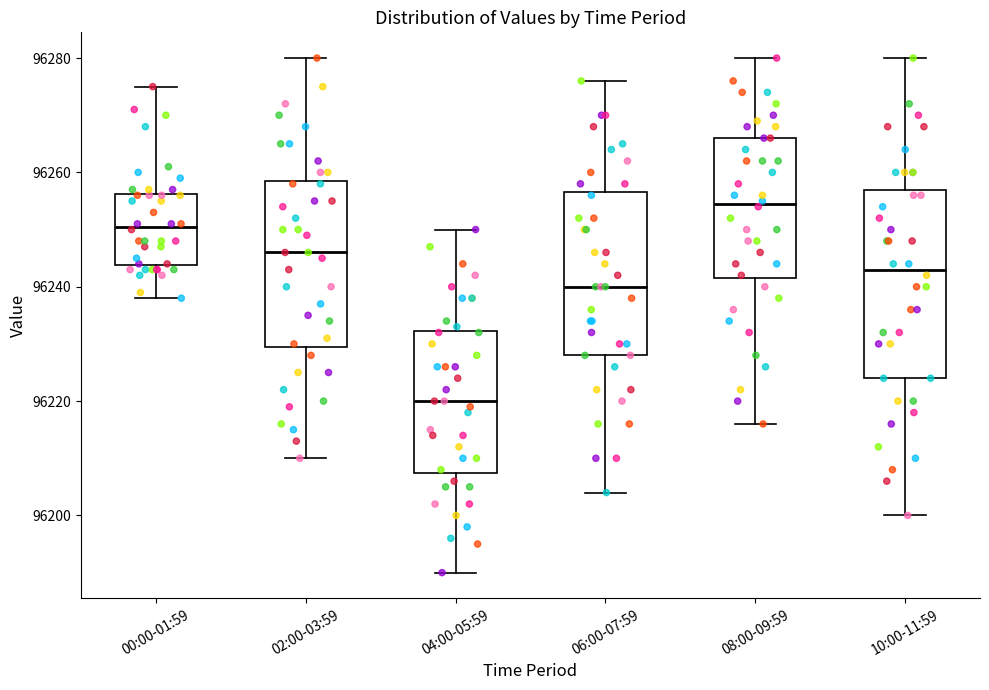

Reading left to right, transcribe this box plot: for each box, give where its median line is, the range the box spans, and where its two whiskers end, as read against the y-axis. The values are not printed on the chart, so give them approximately, as read against the axis.

00:00-01:59: median 96250, box 96244 to 96256, whiskers 96238 to 96276
02:00-03:59: median 96246, box 96230 to 96258, whiskers 96210 to 96280
04:00-05:59: median 96220, box 96208 to 96232, whiskers 96190 to 96250
06:00-07:59: median 96240, box 96228 to 96256, whiskers 96204 to 96276
08:00-09:59: median 96254, box 96242 to 96266, whiskers 96216 to 96280
10:00-11:59: median 96244, box 96224 to 96258, whiskers 96200 to 96280